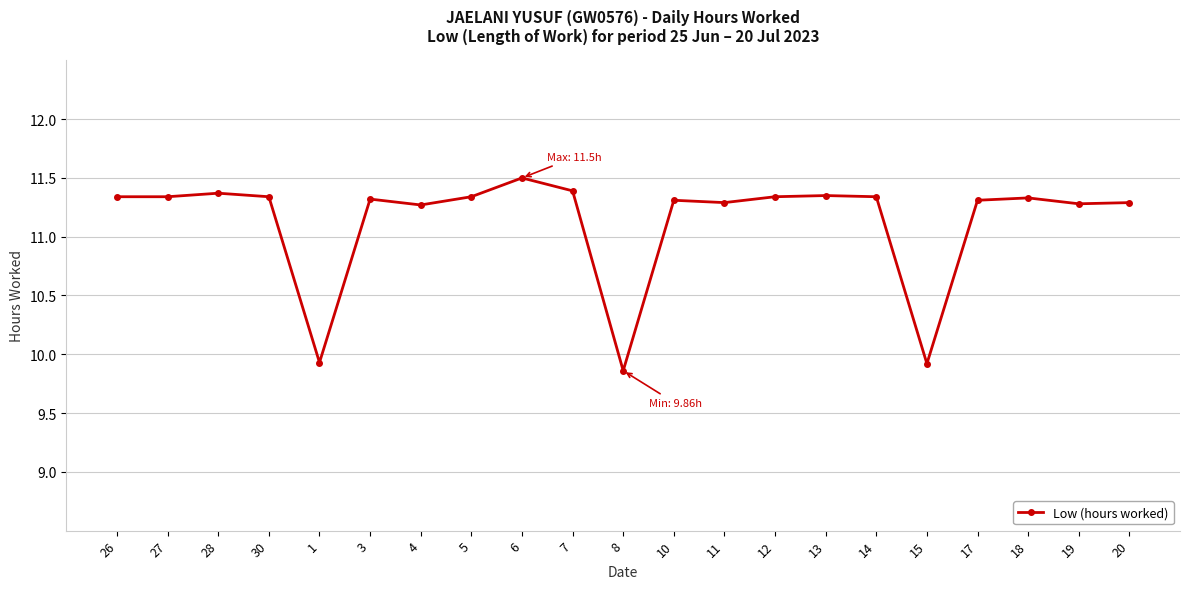

Which label corresponds to the largest value in the chart?

6